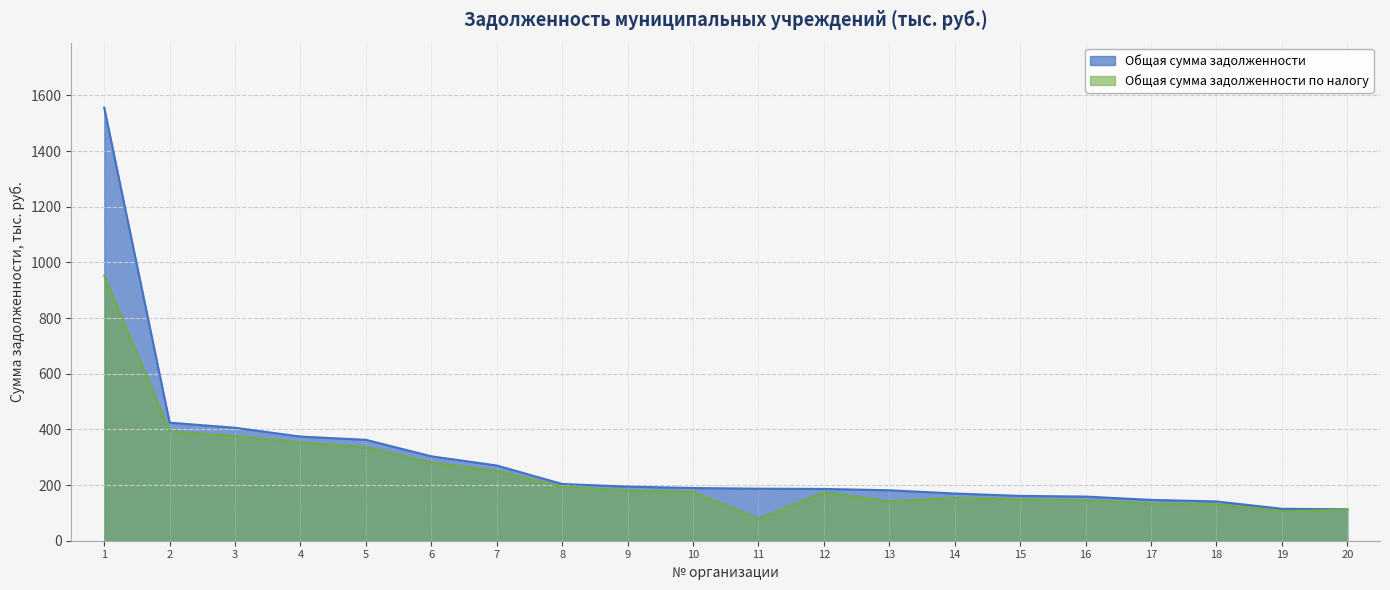

The value of Общая сумма задолженности at 5 is 362.6. True or false?

True